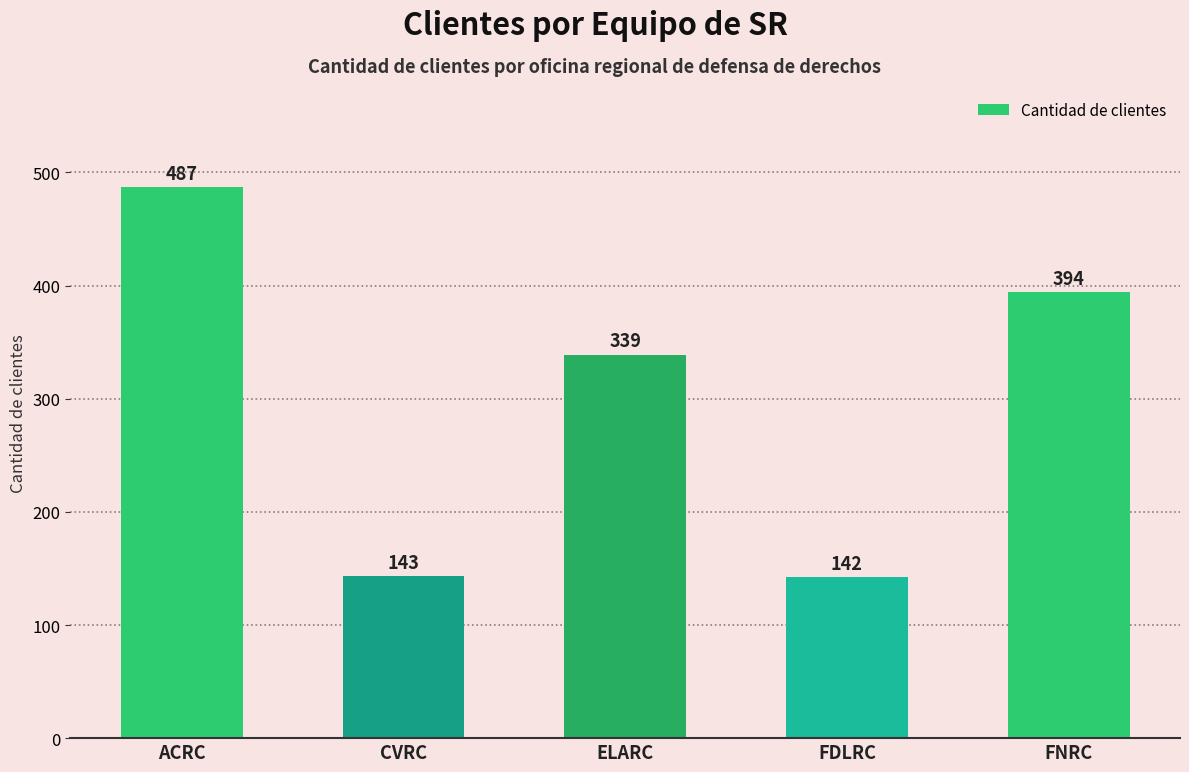

What is the ratio of the value at FDLRC to the value at ACRC?

0.3